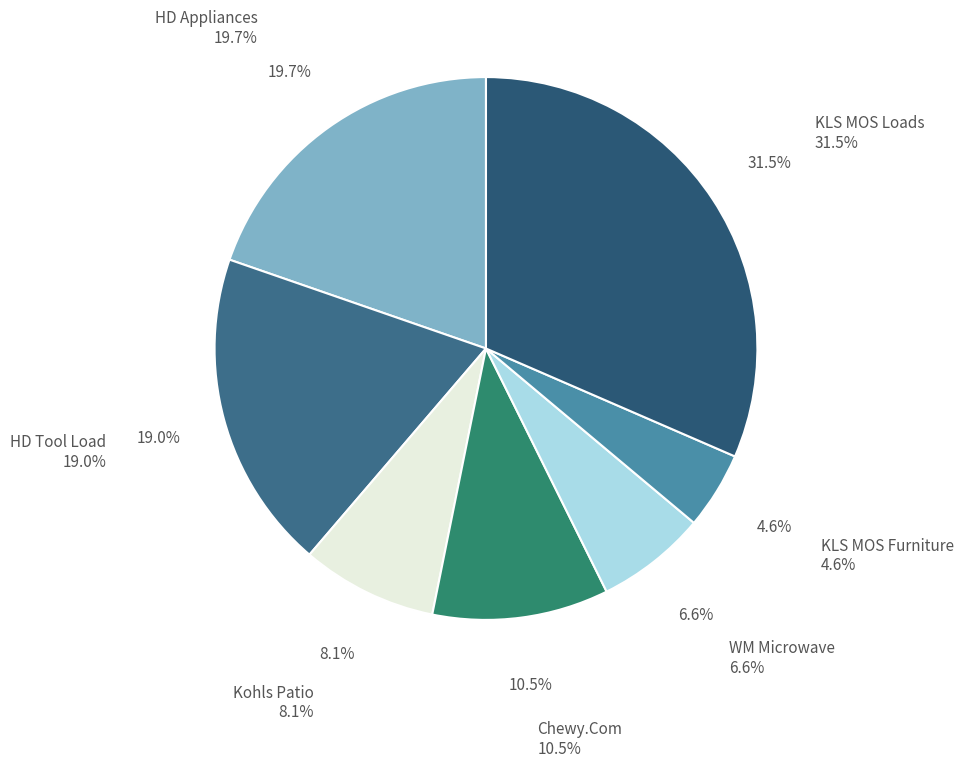

How many segments does this pie chart have?

7